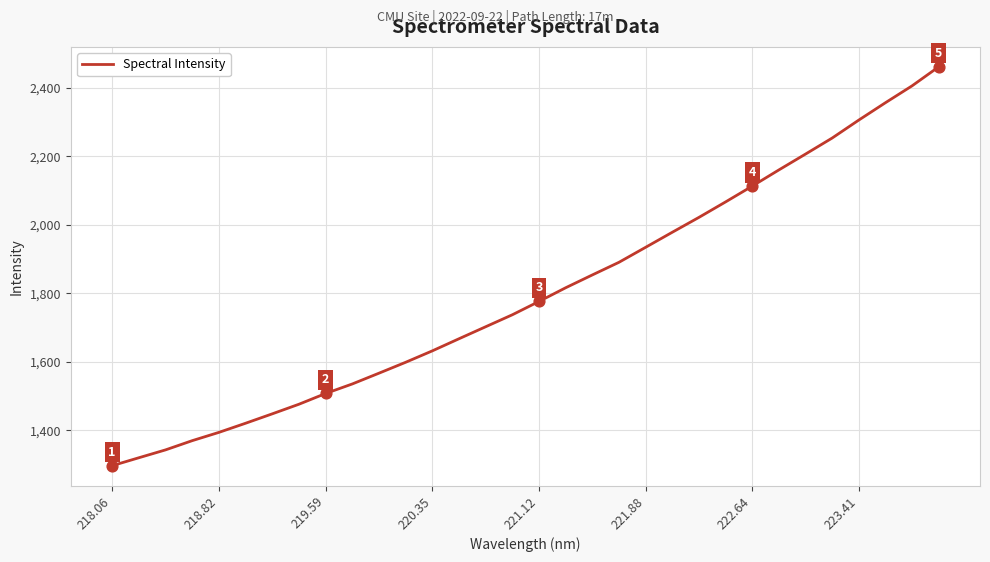

What is the difference between the maximum and minimum values?

1165.1